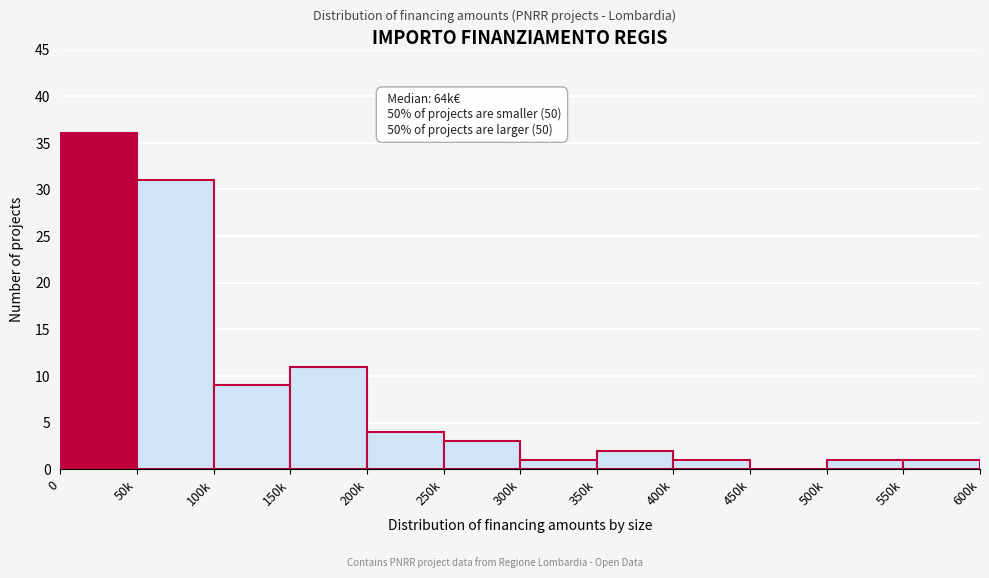

Reading left to right, list all the values displayed in this chart.

0=36	50k=31	100k=9	150k=11	200k=4	250k=3	300k=1	350k=2	400k=1	450k=0	500k=1	550k=1